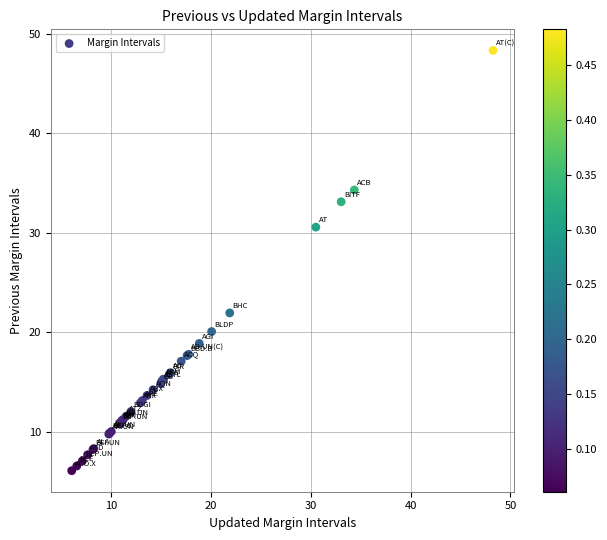

What Y value in the scatter plot is closest to 27?

30.6